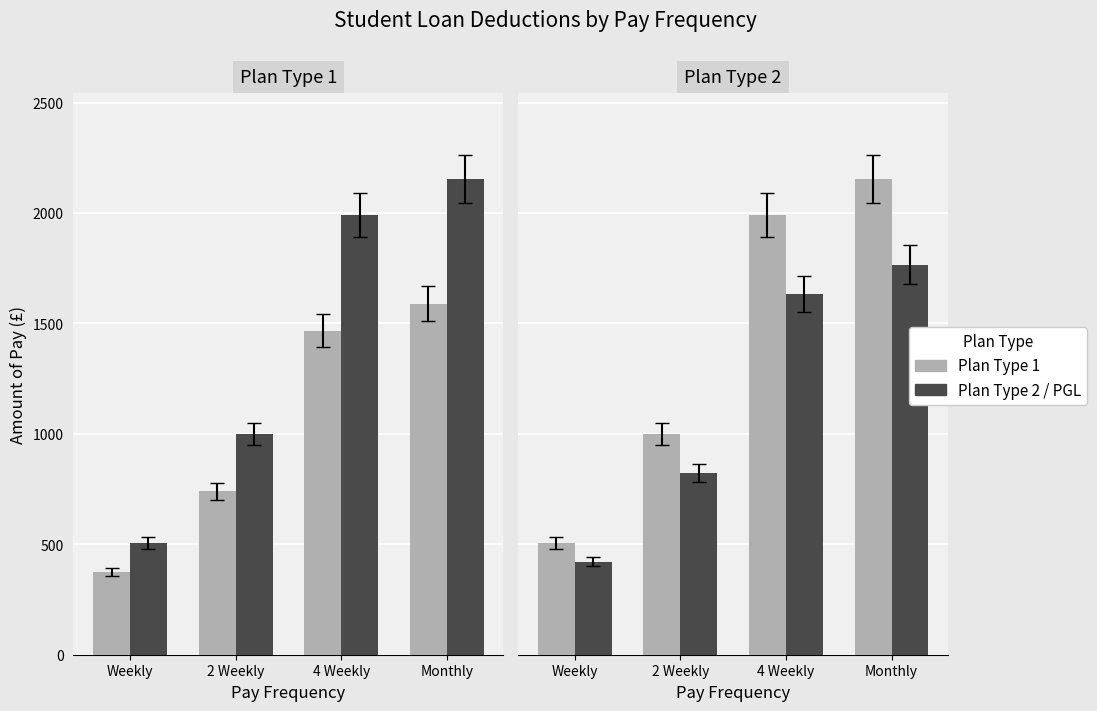

Which label corresponds to the smallest value in the chart?

Weekly